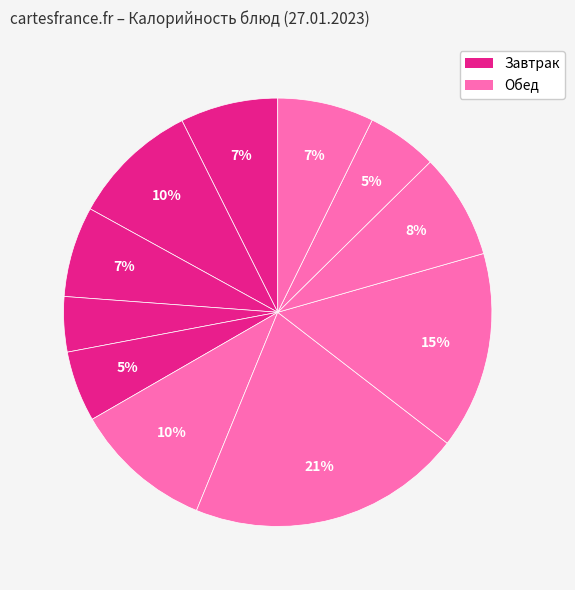

Rank the categories by value from lowest to highest.

Чай с сахаром и лимоном, Батон йодированный, Напиток Витошка, Фрукты свежие, Хлеб ржаной, Котлета рыбная, Овощи свежие, Картофельное пюре, Суп из овощей, Рис отварной, Котлета из мяса кур